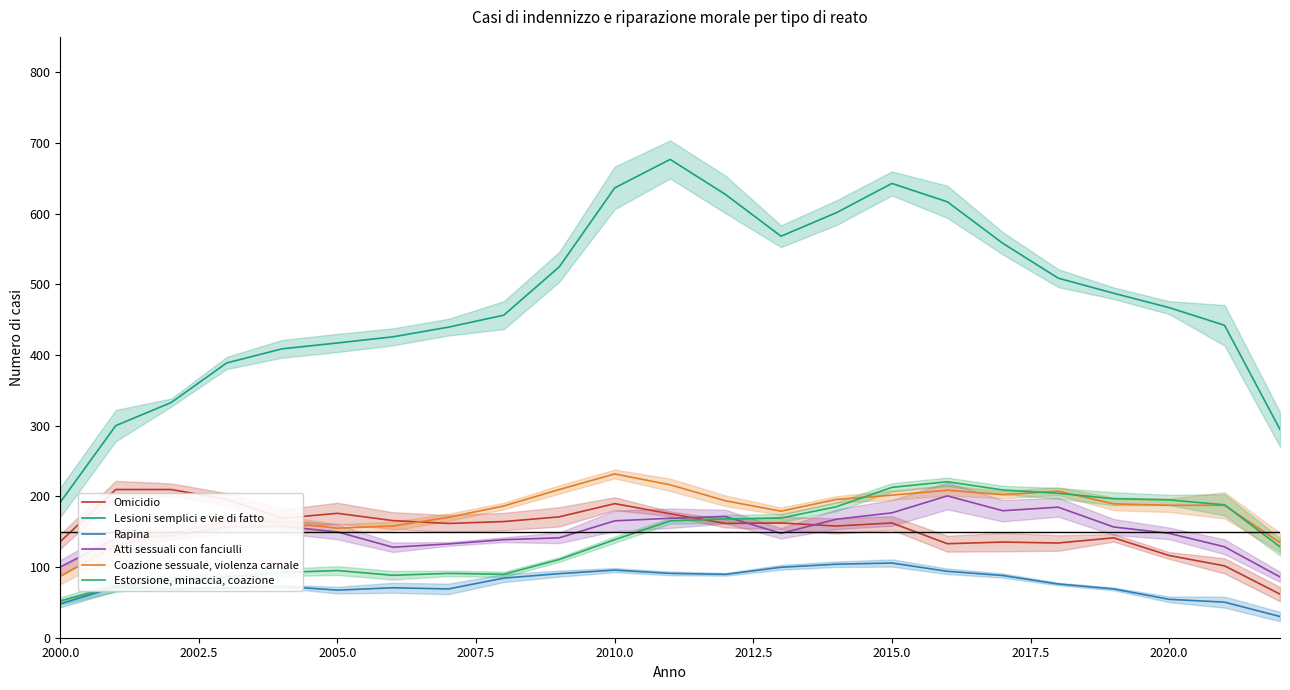

Rank the series by their maximum value, from lowest to highest.

Rapina, Atti sessuali con fanciulli, Omicidio, Estorsione, minaccia, coazione, Coazione sessuale, violenza carnale, Lesioni semplici e vie di fatto